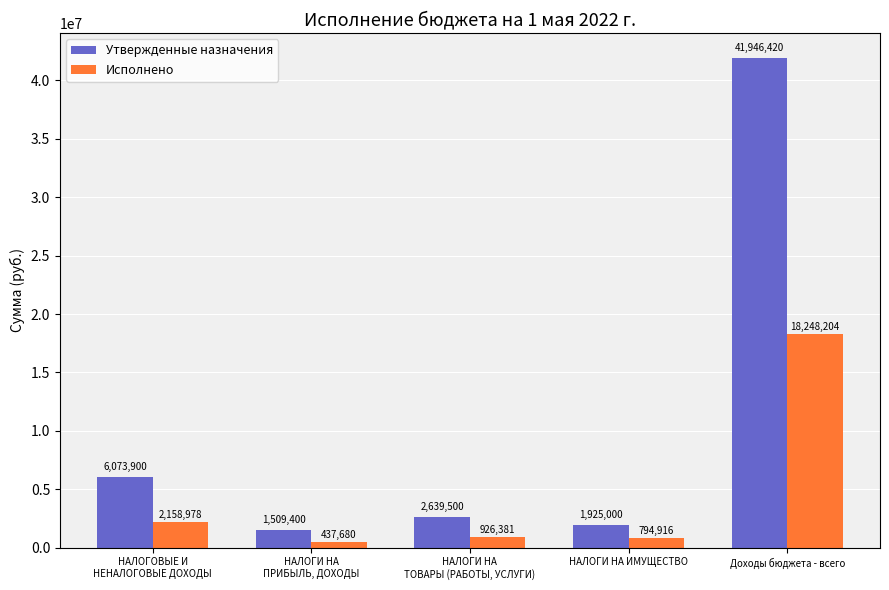

What is the spread (max minus min) of values at НАЛОГИ НА
ПРИБЫЛЬ, ДОХОДЫ?

1071719.8